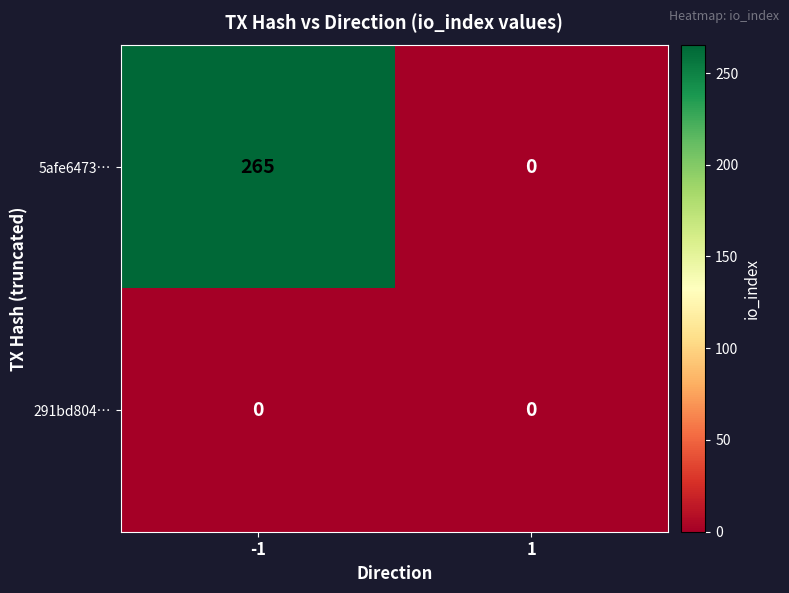

At how many categories does at least one series exceed 137?

1